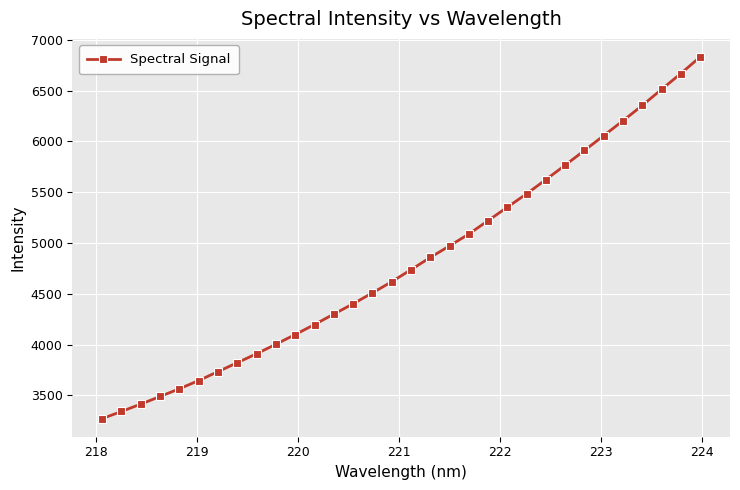

What is the value of the 22nd point from the left?

5353.8